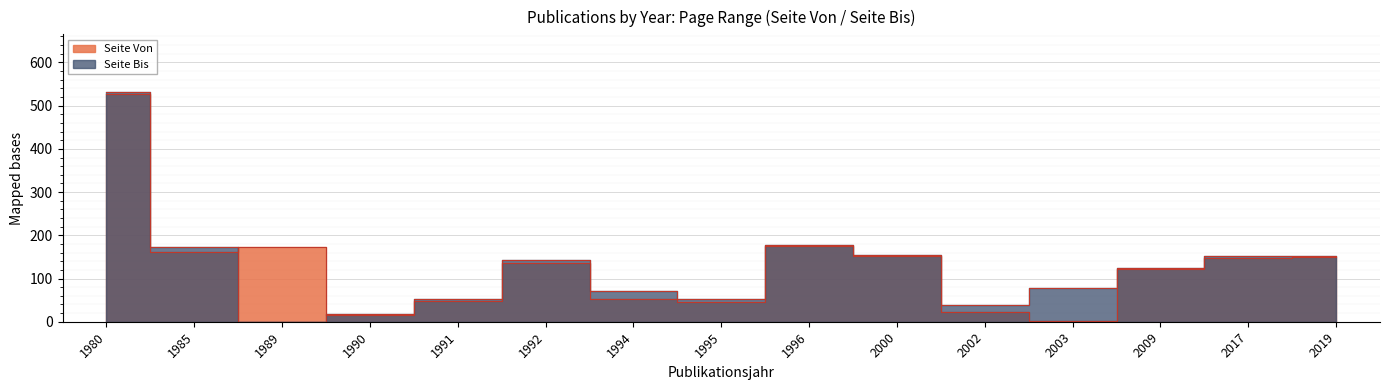

Which series ends up on top after the final intersection of Seite Bis and Seite Von?

Seite Bis